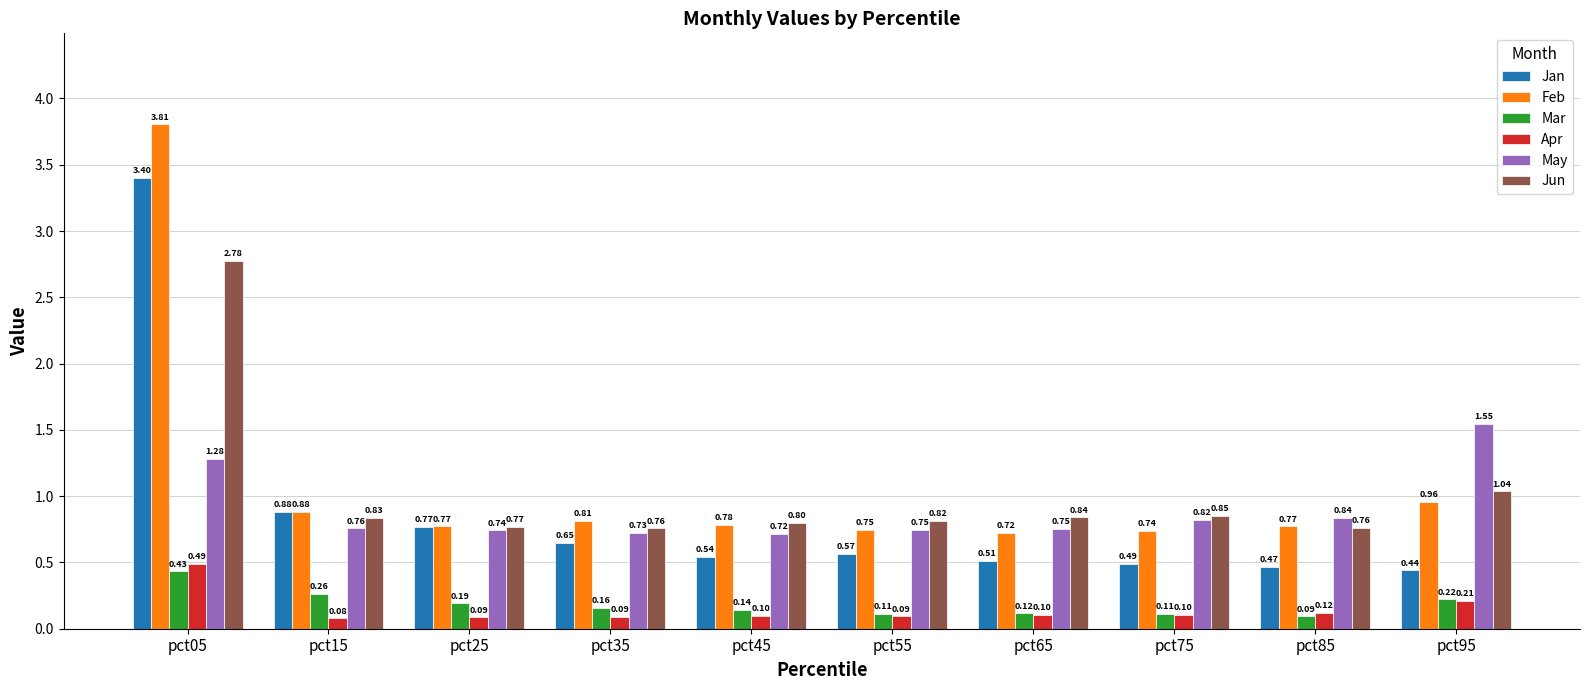

At which category does the chart reach its minimum across all series?

pct15